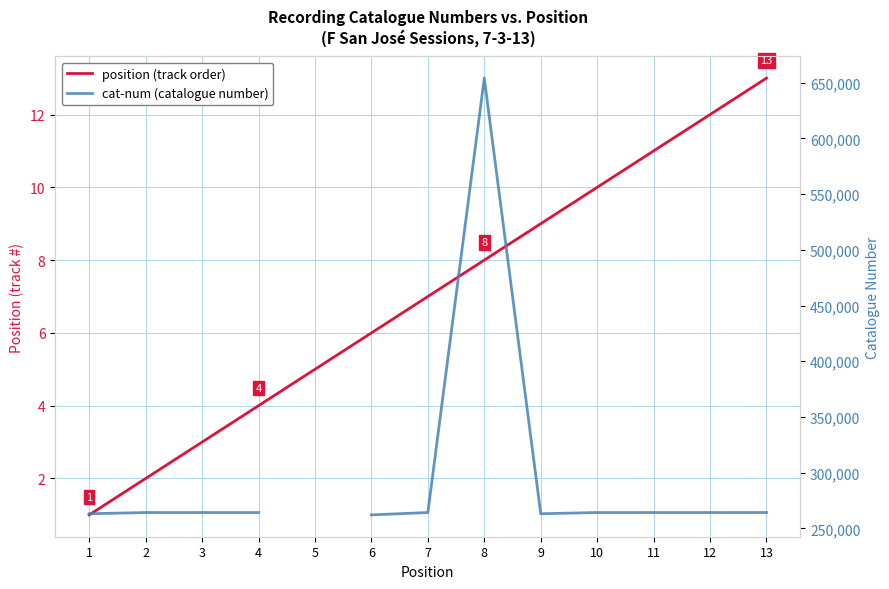

What is the total value across all series at 1?

263178.0